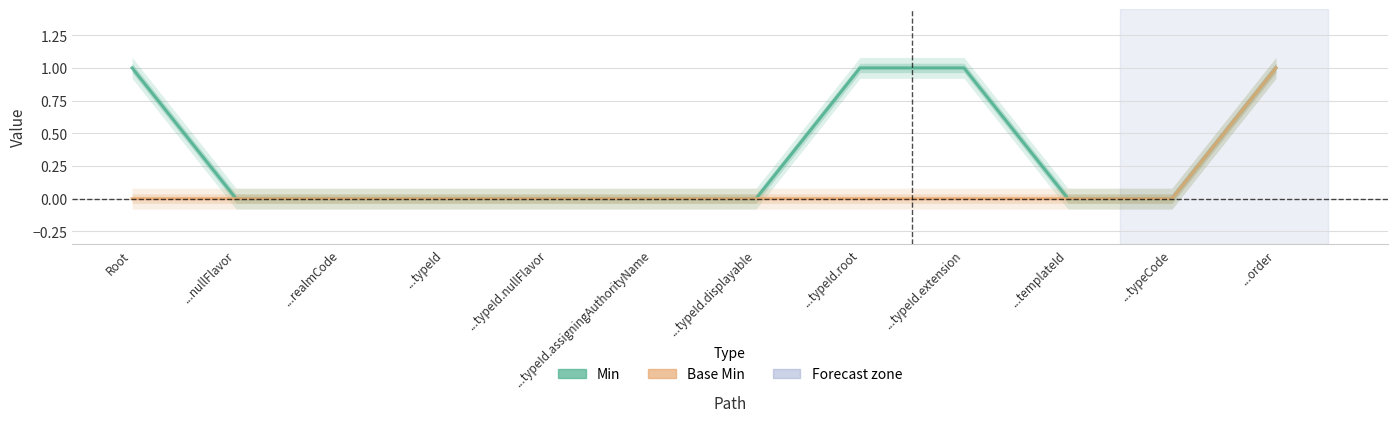

At which category is the sum across all series the highest?

...order